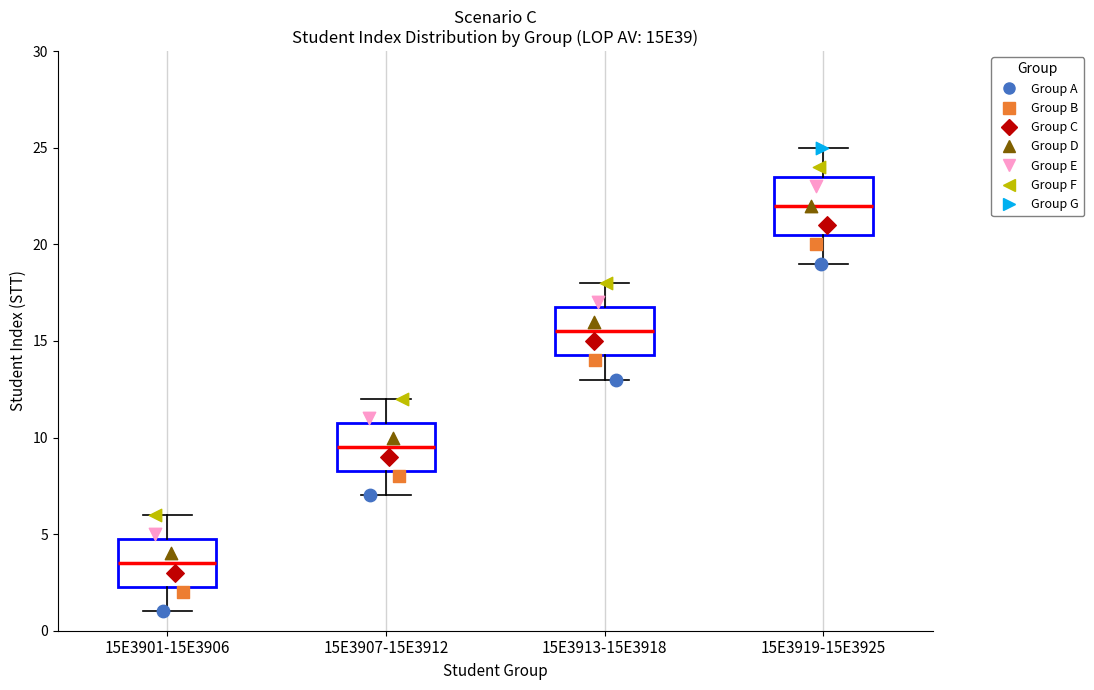

Reading left to right, read every box against the y-axis: the position of its median line, the range the box covers, and the ends of its whiskers. The values are not printed on the chart, so give them approximately, as read against the axis.

15E3901-15E3906: median 3.5, box 2.5 to 5.0, whiskers 1.0 to 6.0
15E3907-15E3912: median 9.5, box 8.5 to 11.0, whiskers 7.0 to 12.0
15E3913-15E3918: median 15.5, box 14.5 to 17.0, whiskers 13.0 to 18.0
15E3919-15E3925: median 22.0, box 20.5 to 23.5, whiskers 19.0 to 25.0